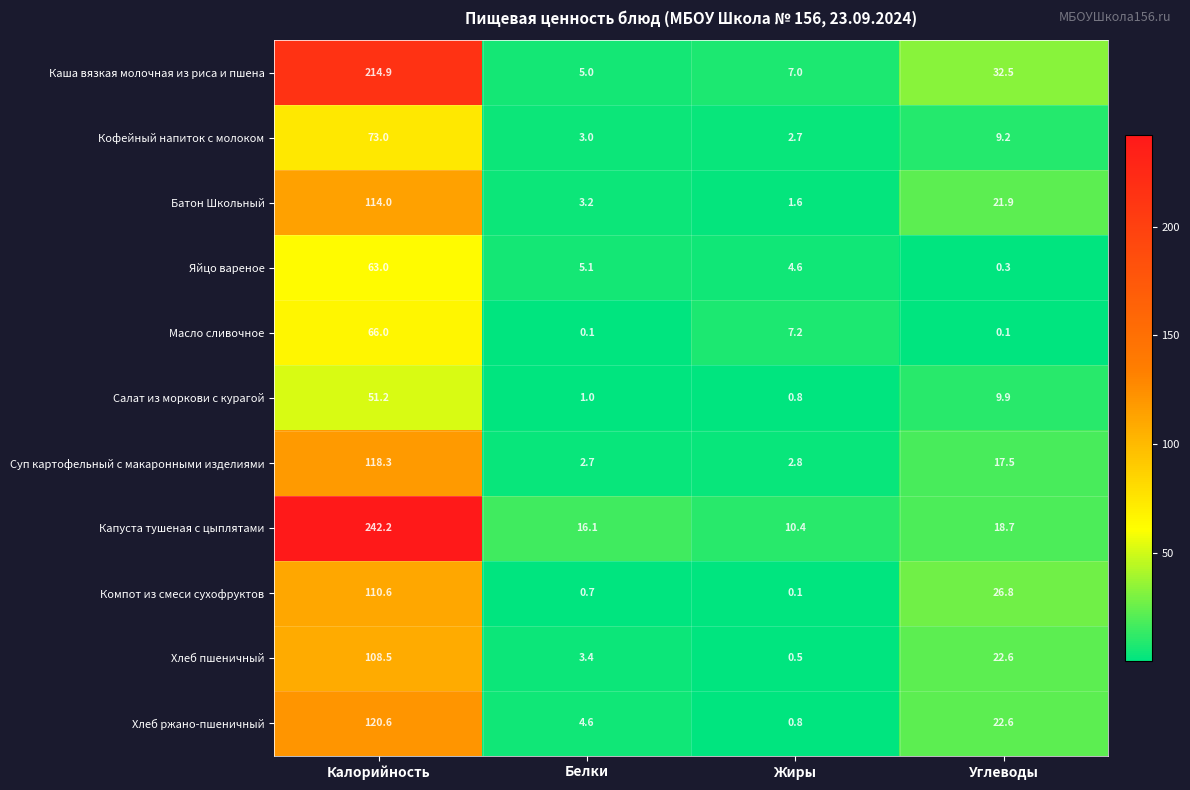

Which series has the largest total across all categories?

Капуста тушеная с цыплятами